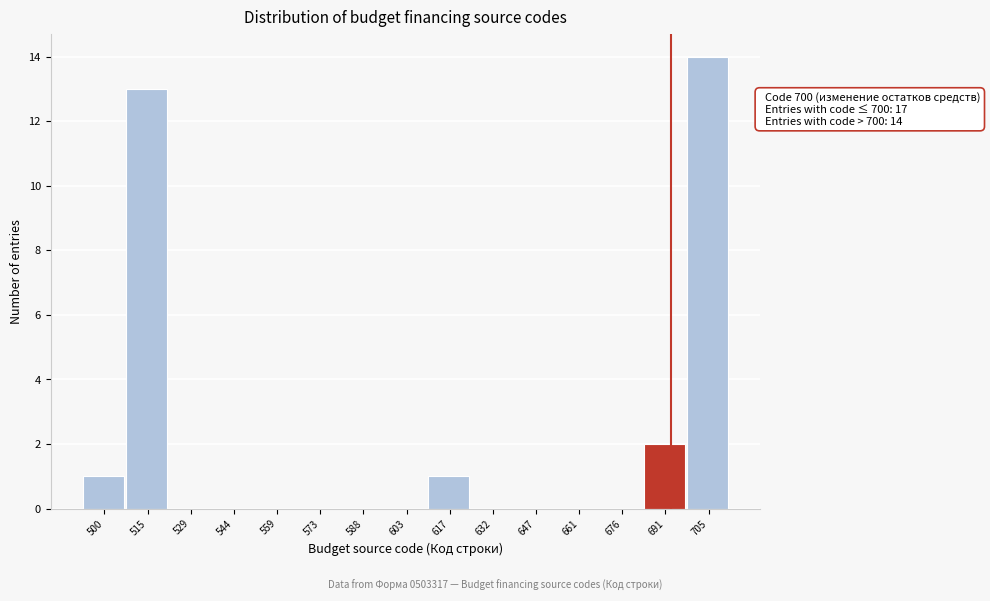

Reading left to right, list all the values displayed in this chart.

500=1	515=13	529=0	544=0	559=0	573=0	588=0	603=0	617=1	632=0	647=0	661=0	676=0	691=2	705=14